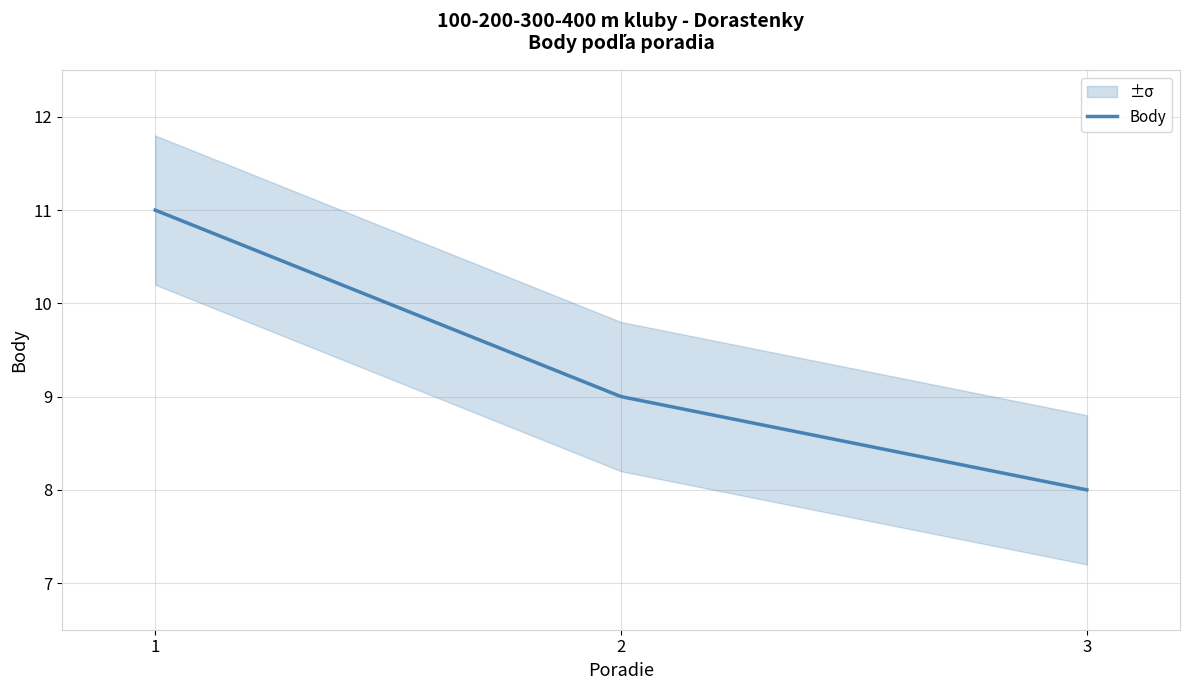

Reading right to left, extract all data points from this chart.

3=8	2=9	1=11